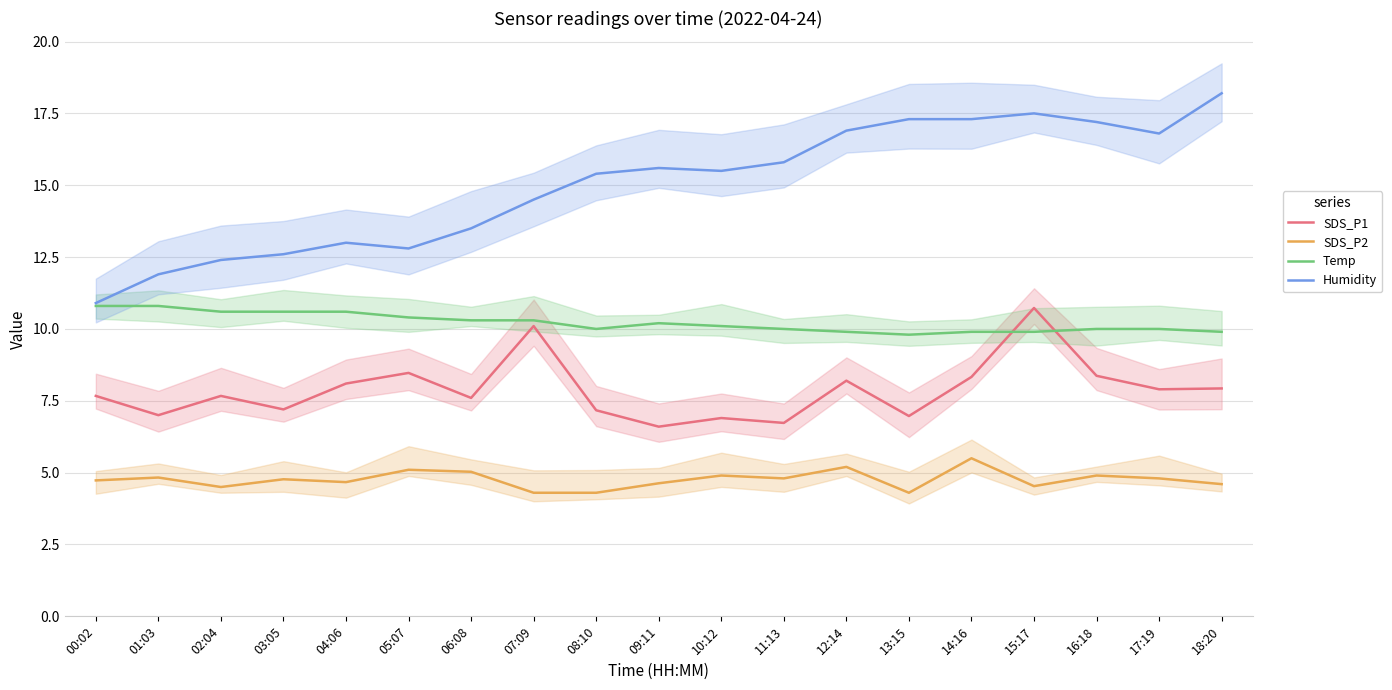

At which category is the sum across all series the highest?

15:17